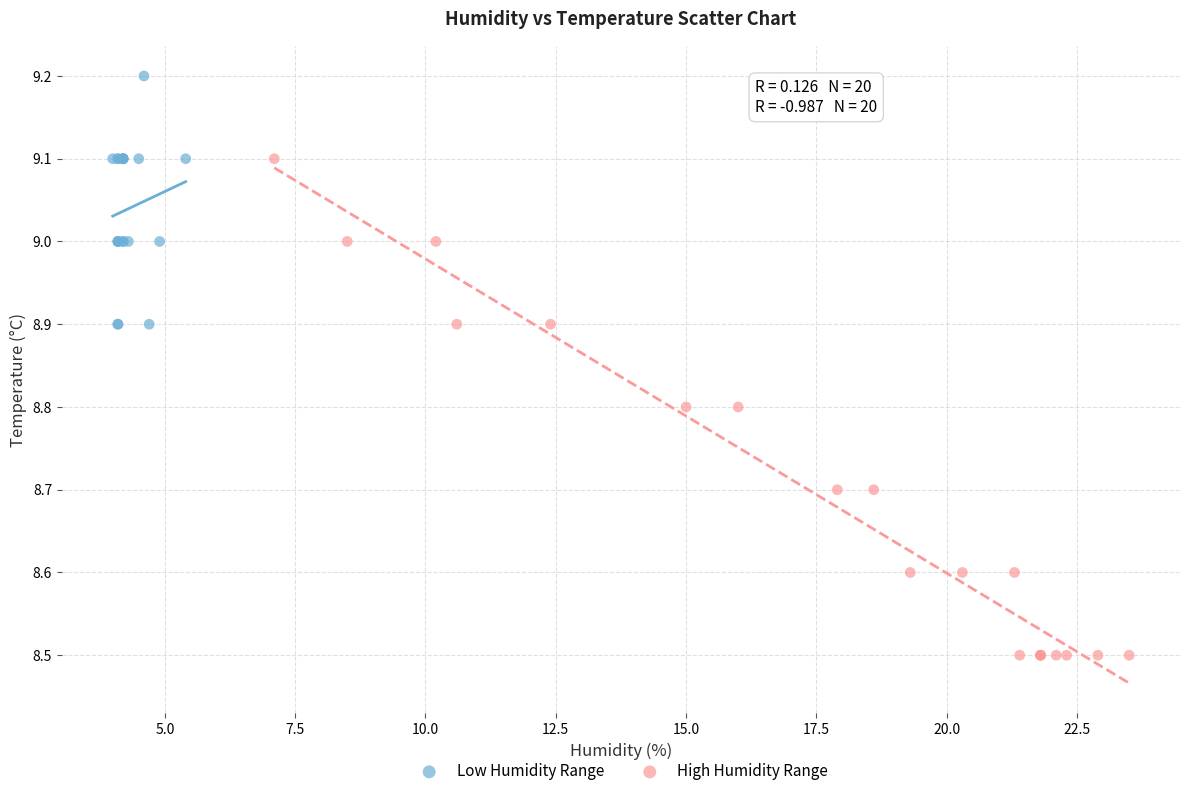

What are all the series names shown in the legend?

Low Humidity Range, High Humidity Range